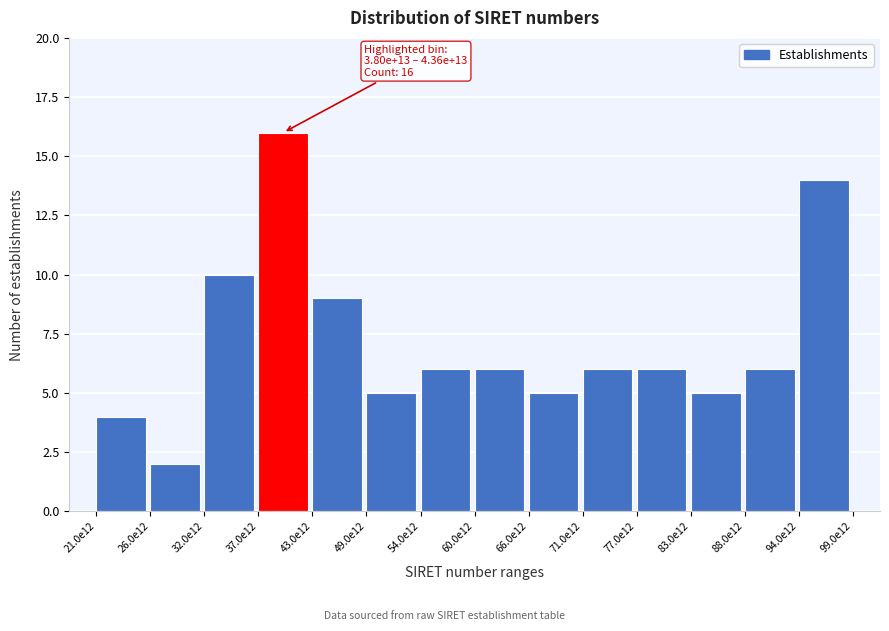

Reading right to left, list all the values displayed in this chart.

94.0e12=14	88.0e12=6	83.0e12=5	77.0e12=6	71.0e12=6	66.0e12=5	60.0e12=6	54.0e12=6	49.0e12=5	43.0e12=9	37.0e12=16	32.0e12=10	26.0e12=2	21.0e12=4